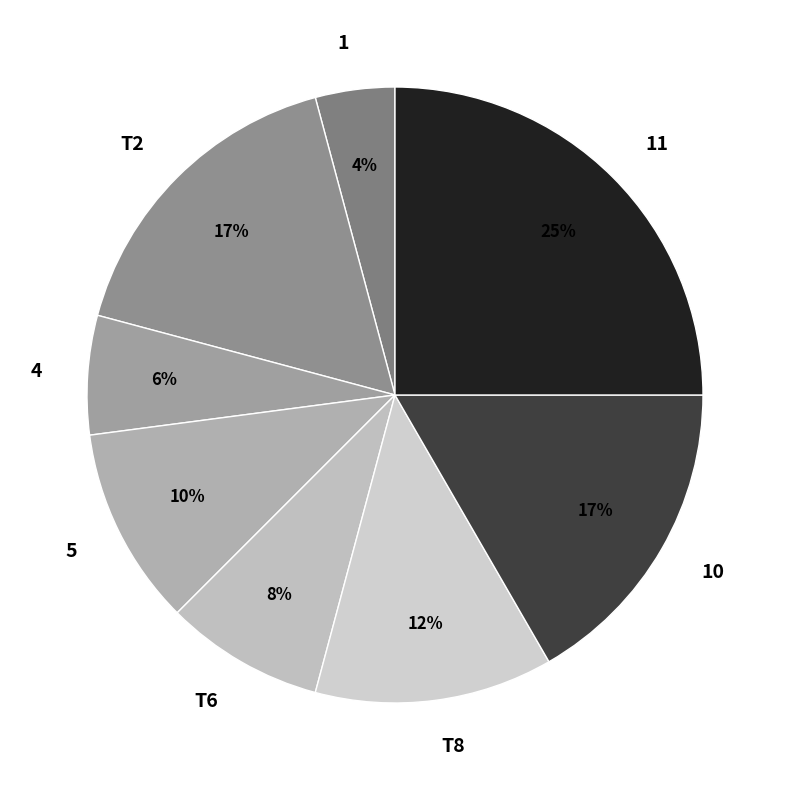

How many slices are in this pie chart?

8